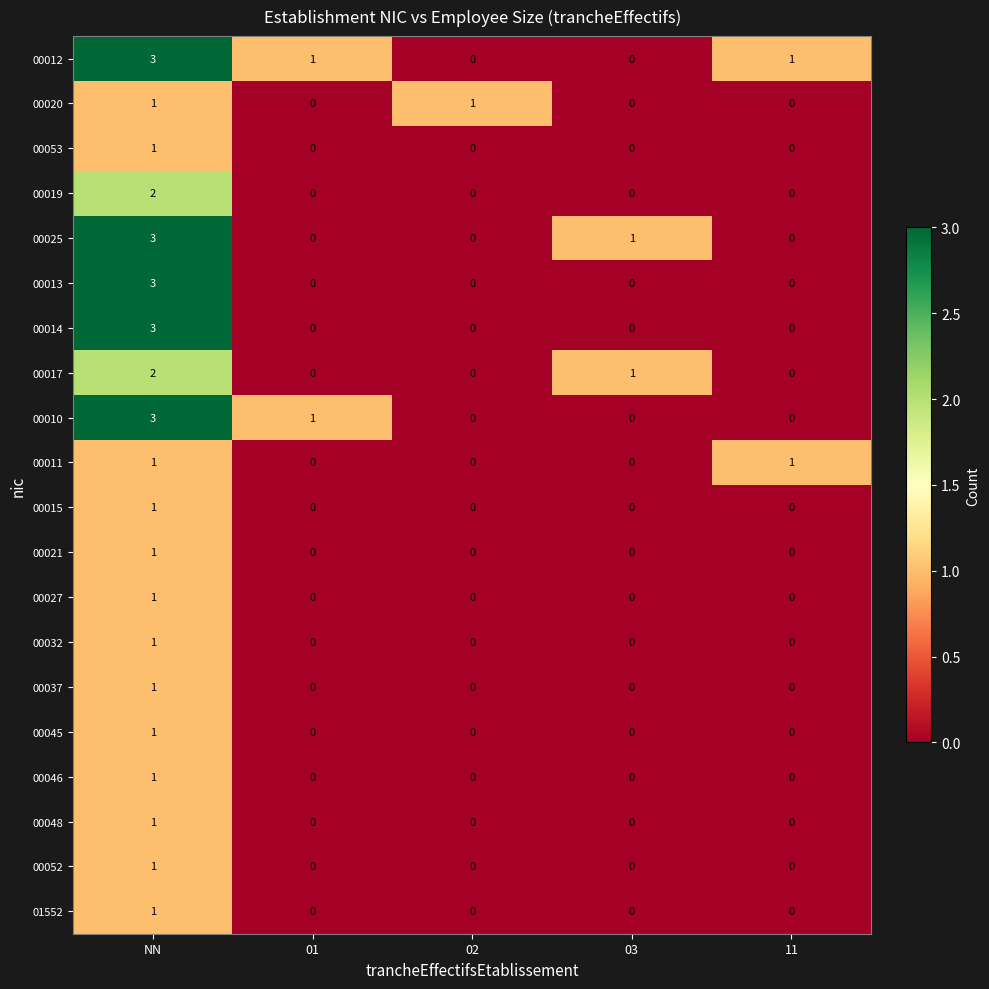

Which category has the highest value across all series?

NN